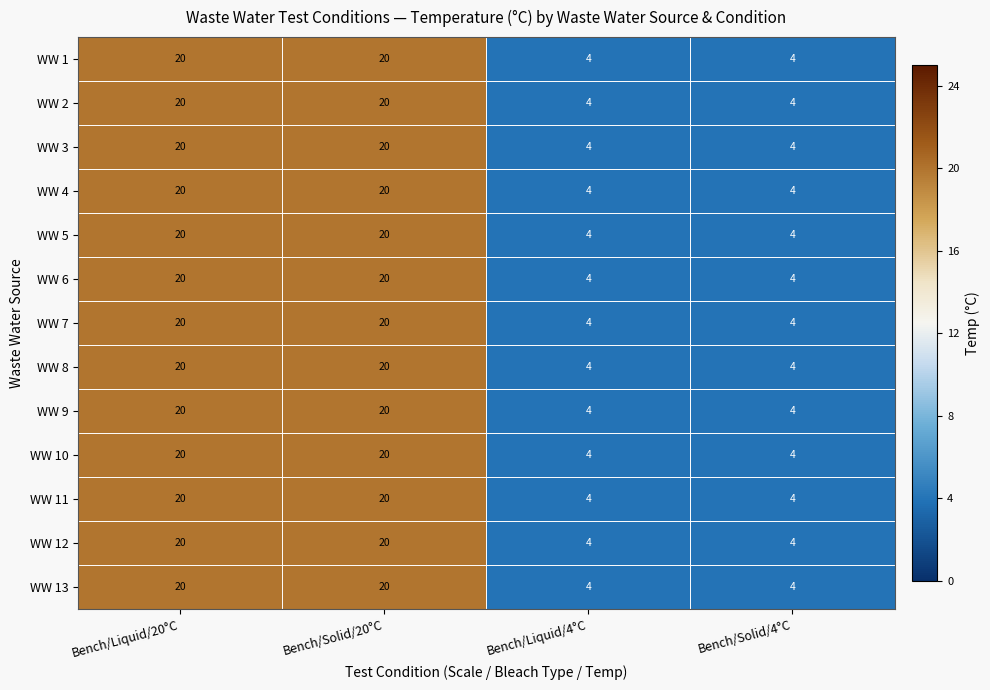

What is the lowest value of the WW 2 series?

4